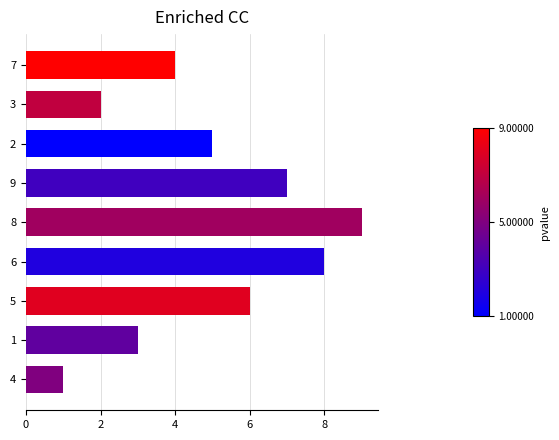

At which category does the chart reach its peak across all series?

8